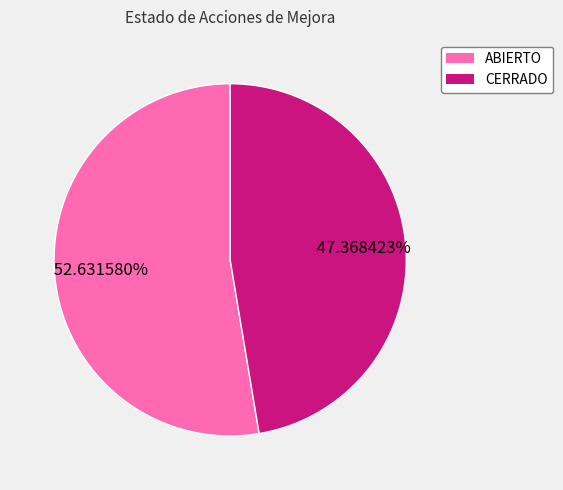

Is it true that CERRADO is 47% of the pie?

True